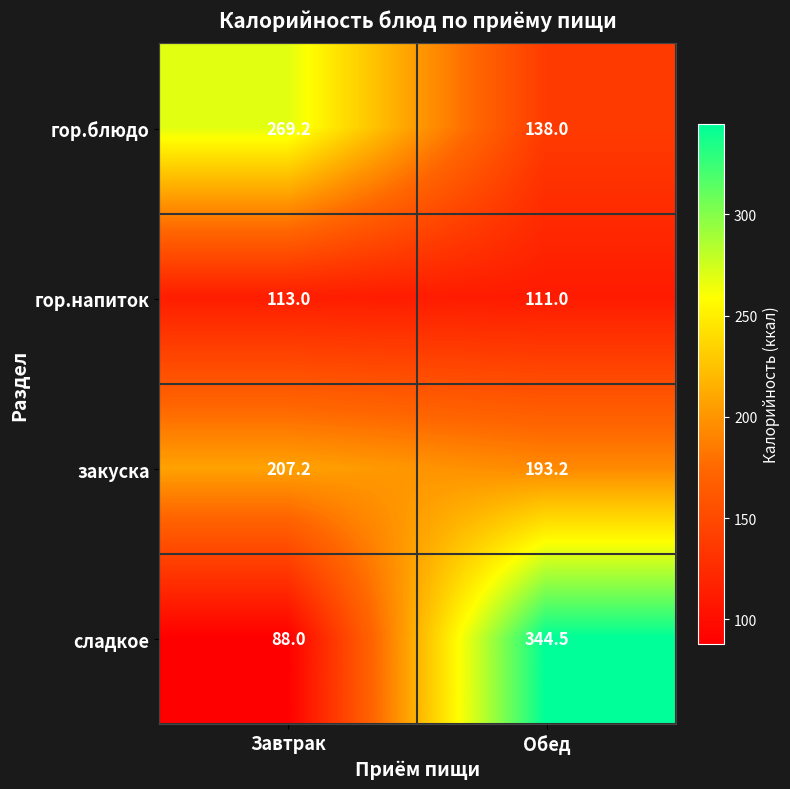

At which label is закуска closest to 200?

Обед